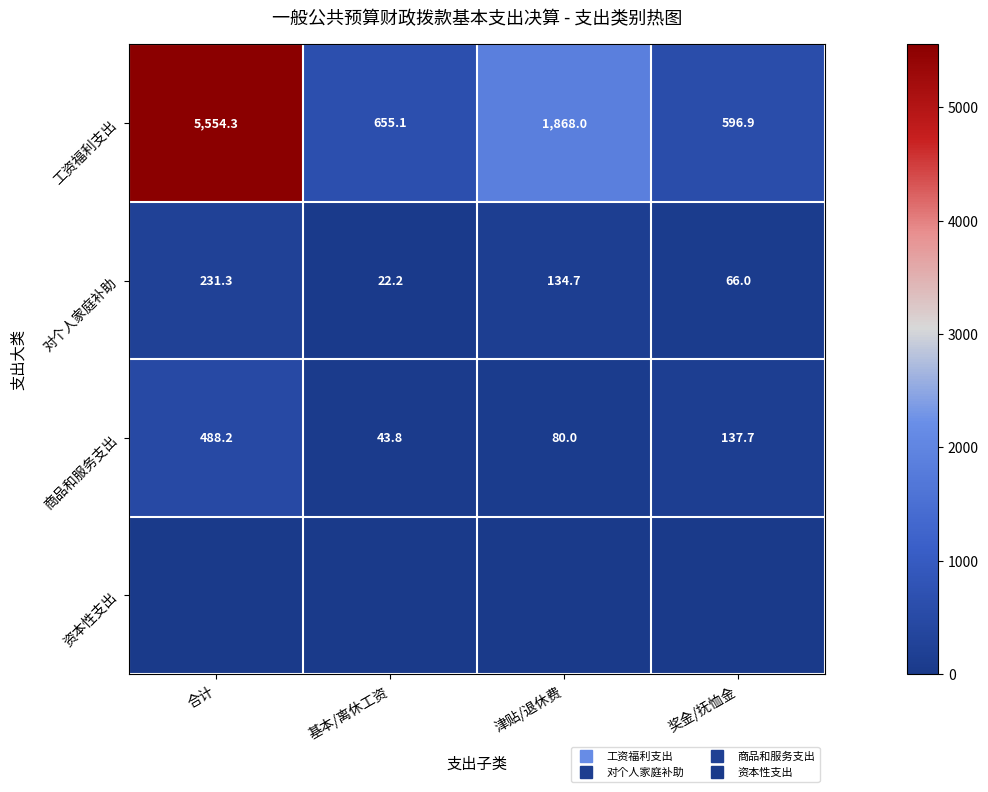

At which label does 工资福利支出 first exceed 1867?

合计